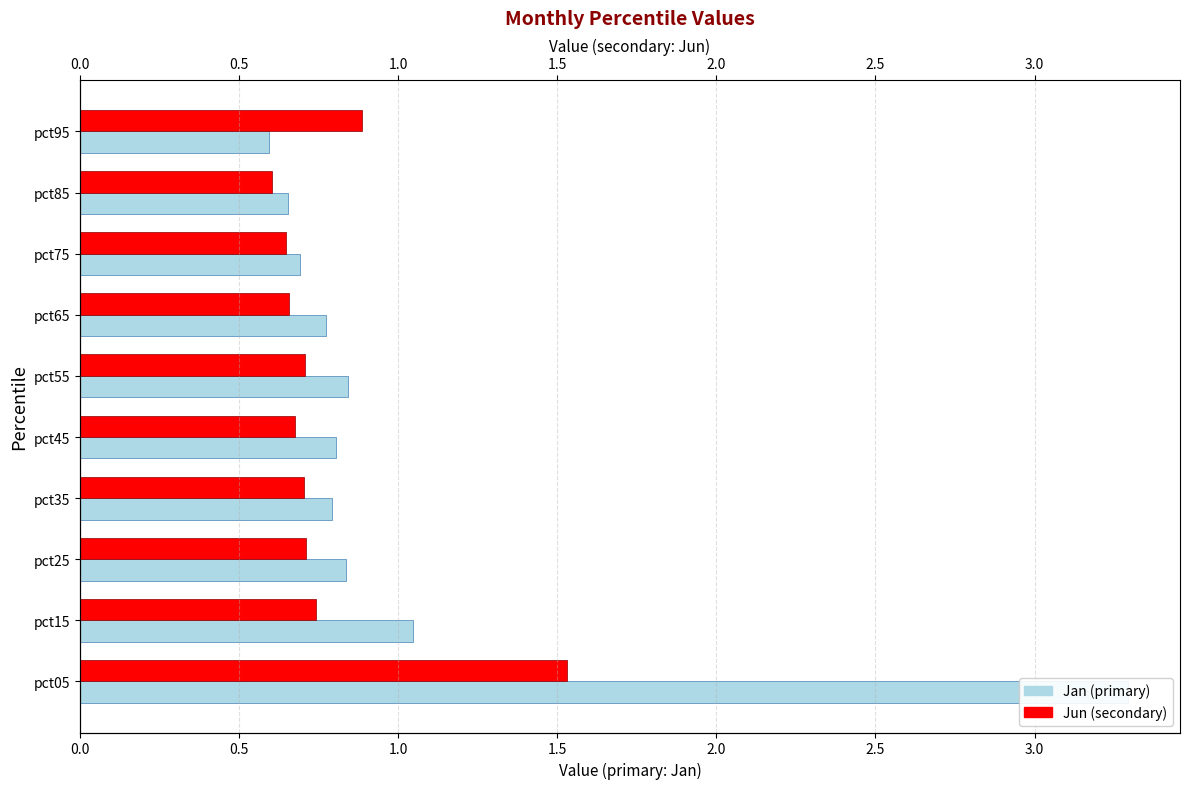

True or false: Jun has a value of 0.9 at pct95.

True